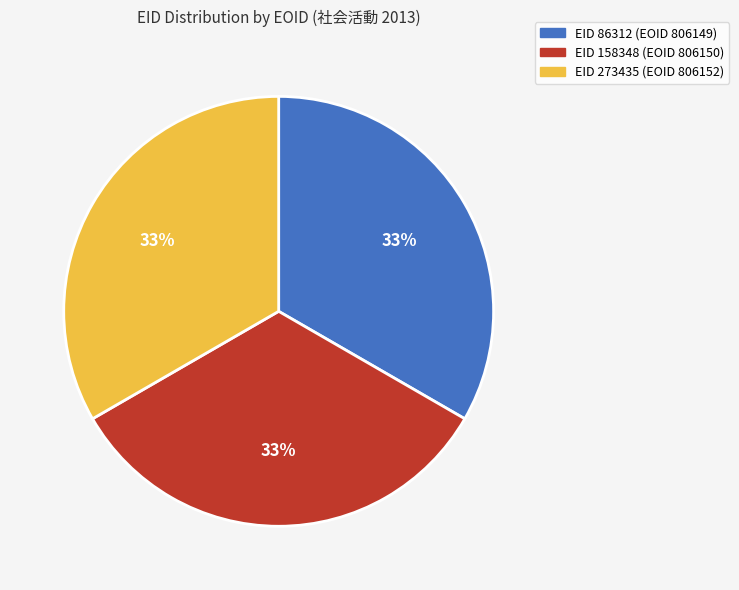

Does any single category account for the majority?

No